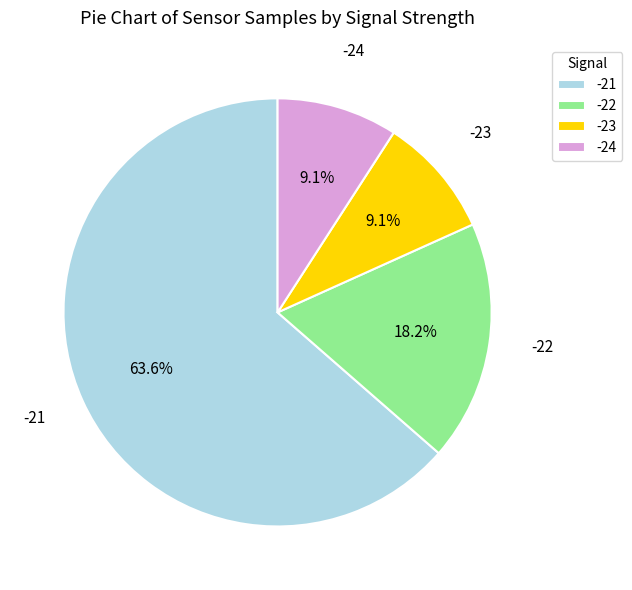

What is the ratio of the value at -21 to the value at -22?

3.5